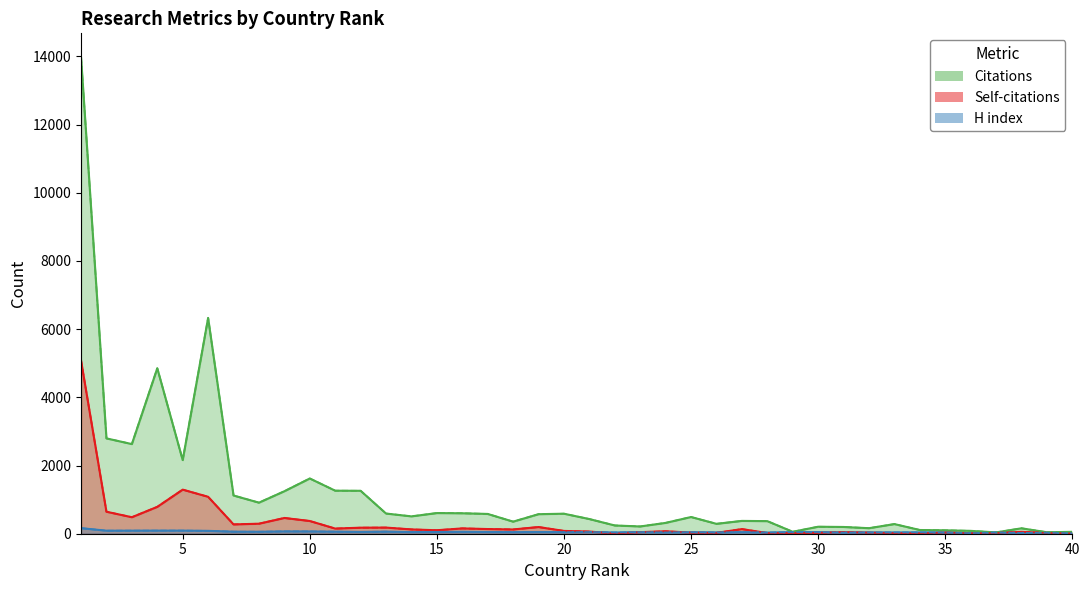

Between 27 and 31, which series saw the biggest shift?

Citations